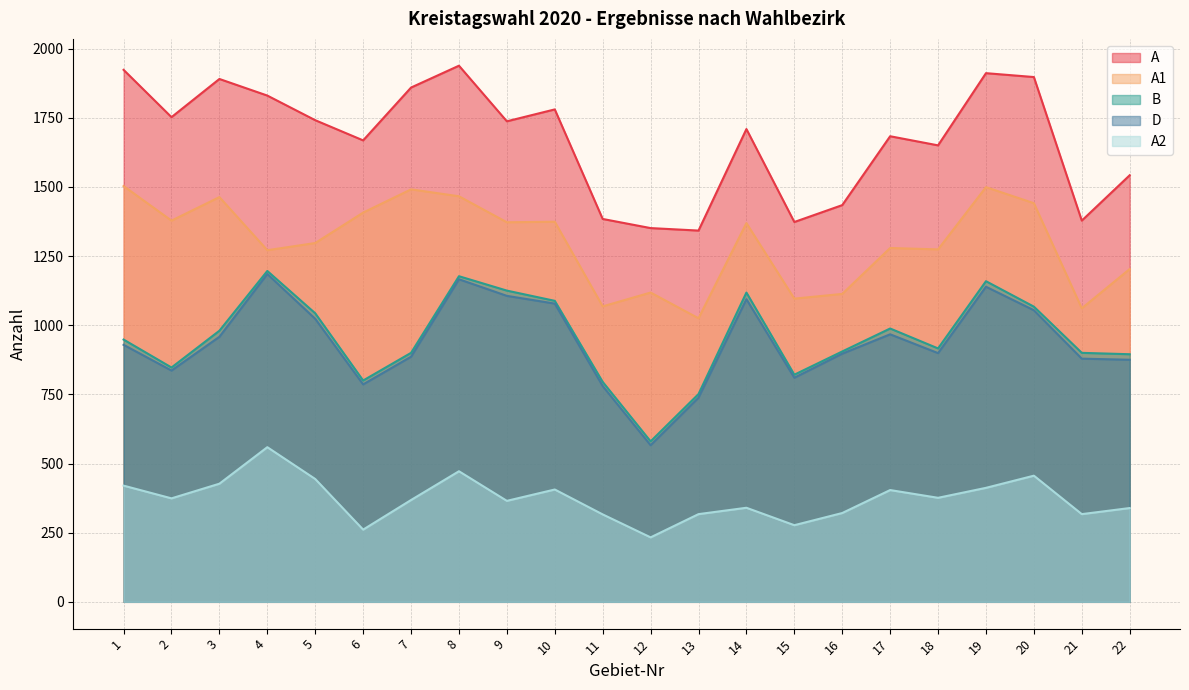

What are all the series names shown in the legend?

A, A1, B, D, A2